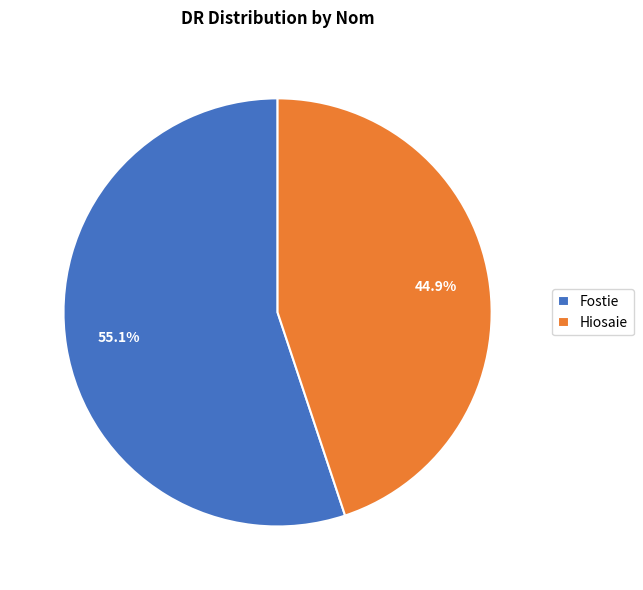

What percentage is the Fostie slice, to the nearest percent?

55%